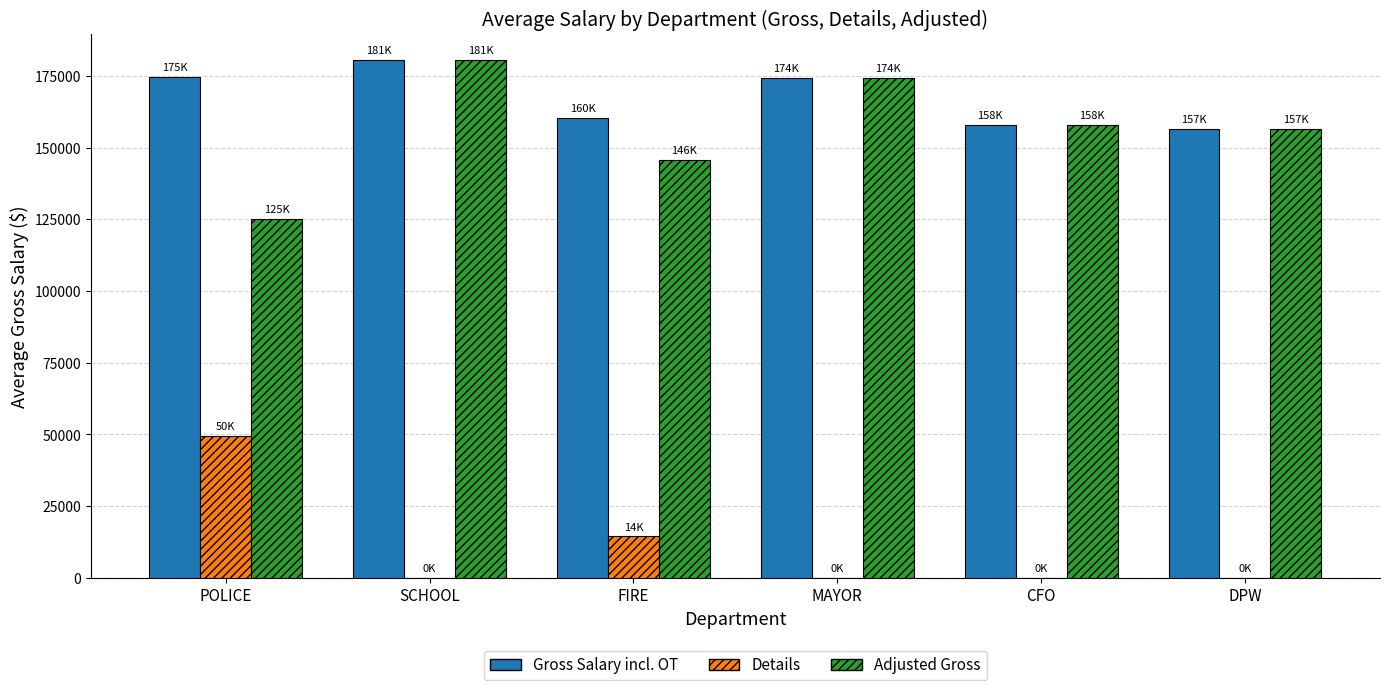

What is the total value across all series at MAYOR?

348443.2